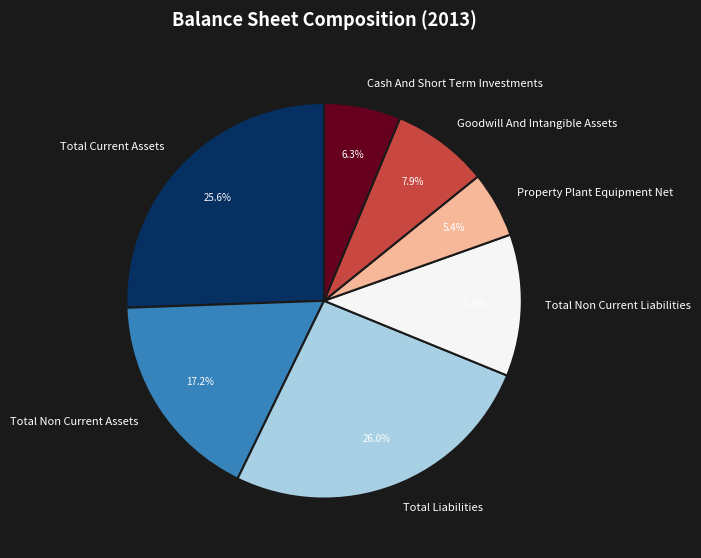

Which slice is the smallest?

Property Plant Equipment Net